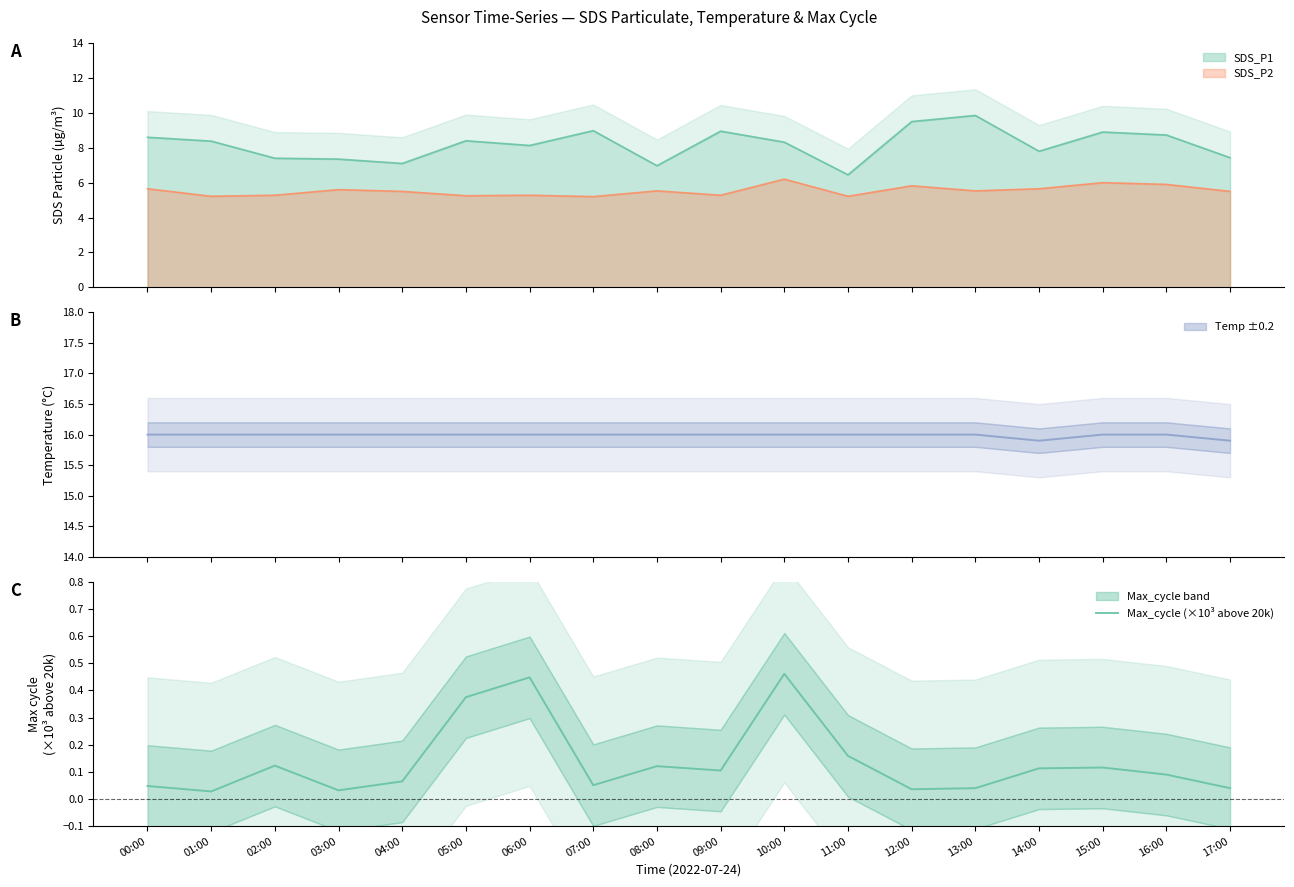

What is the label of the 7th point from the right?

11:00